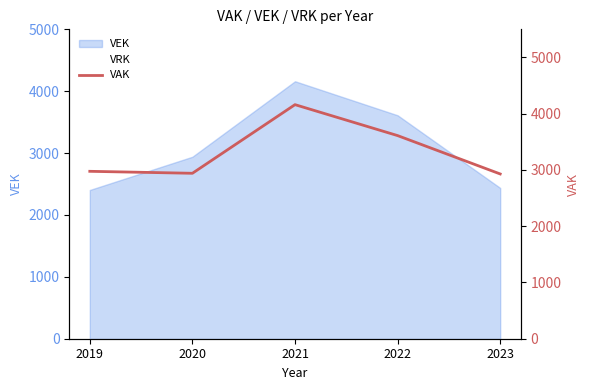

The value at 2020 is 2010. True or false?

False